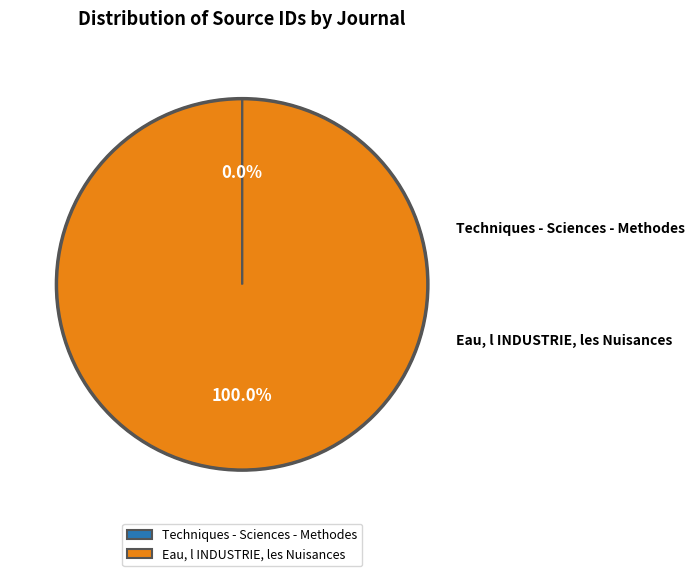

True or false: Eau, l INDUSTRIE, les Nuisances accounts for 100% of the total.

True